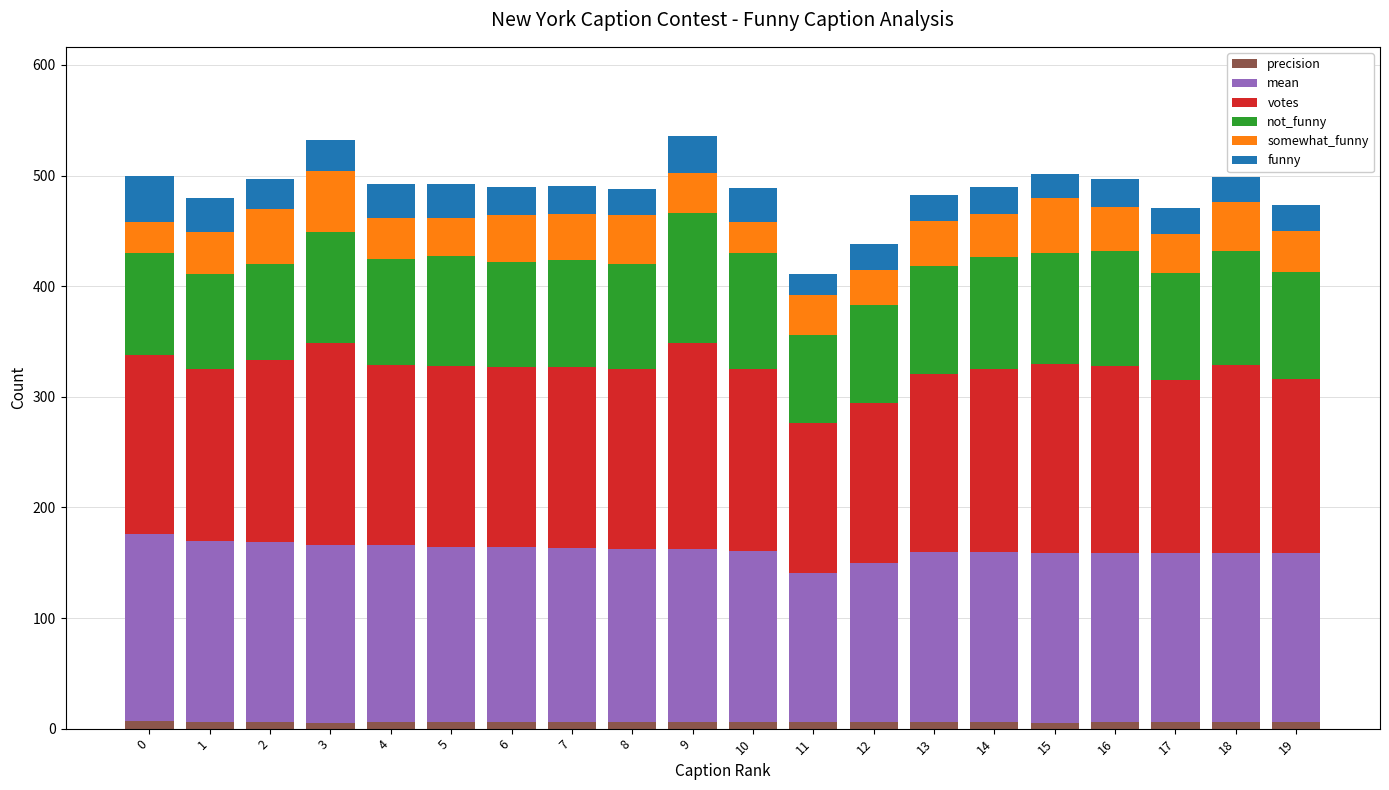

Is it true that funny equals 27 at 2?

True